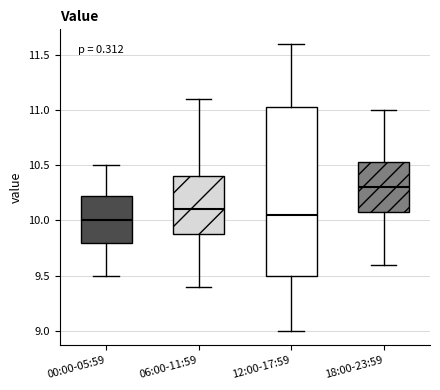

Which box is the tallest, from its lower edge to its upper edge?

12:00-17:59